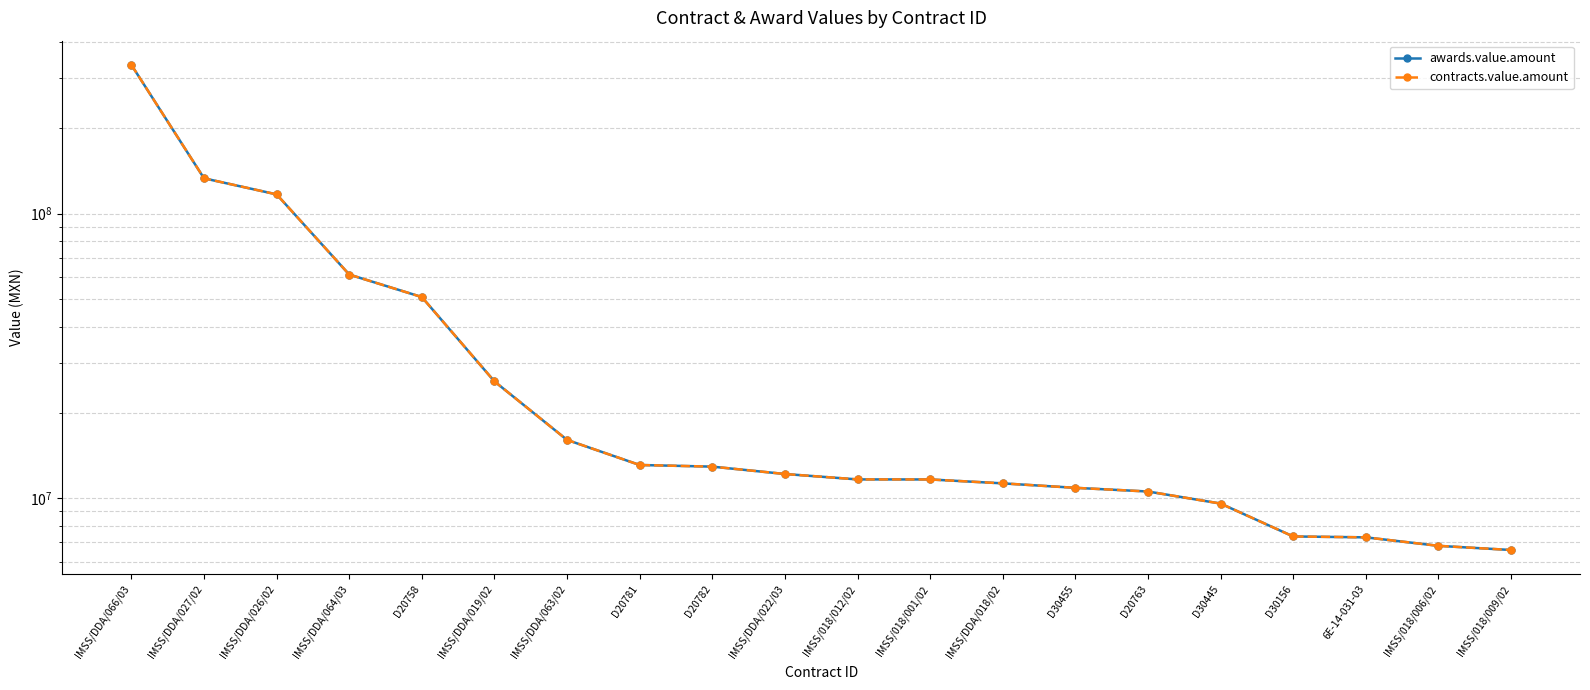

Reading left to right, extract all data points from this chart.

awards.value.amount: 333035057.6	133111526.0	116873389.8	61117091.6	50938859.9	25748262.0	16042855.0	13096418.0	12924668.1	12176545.0	11654984.0	11651156.0	11288554.7	10888182.6	10568828.4	9586446.7	7347376.4	7294880.0	6810685.0	6585204.0
contracts.value.amount: 333035057.6	133111526.0	116873389.8	61117091.6	50938859.9	25748262.0	16042855.0	13096418.0	12924668.1	12176545.0	11654984.0	11651156.0	11288554.7	10888182.6	10568828.4	9586446.7	7347376.4	7294880.0	6810685.0	6585204.0